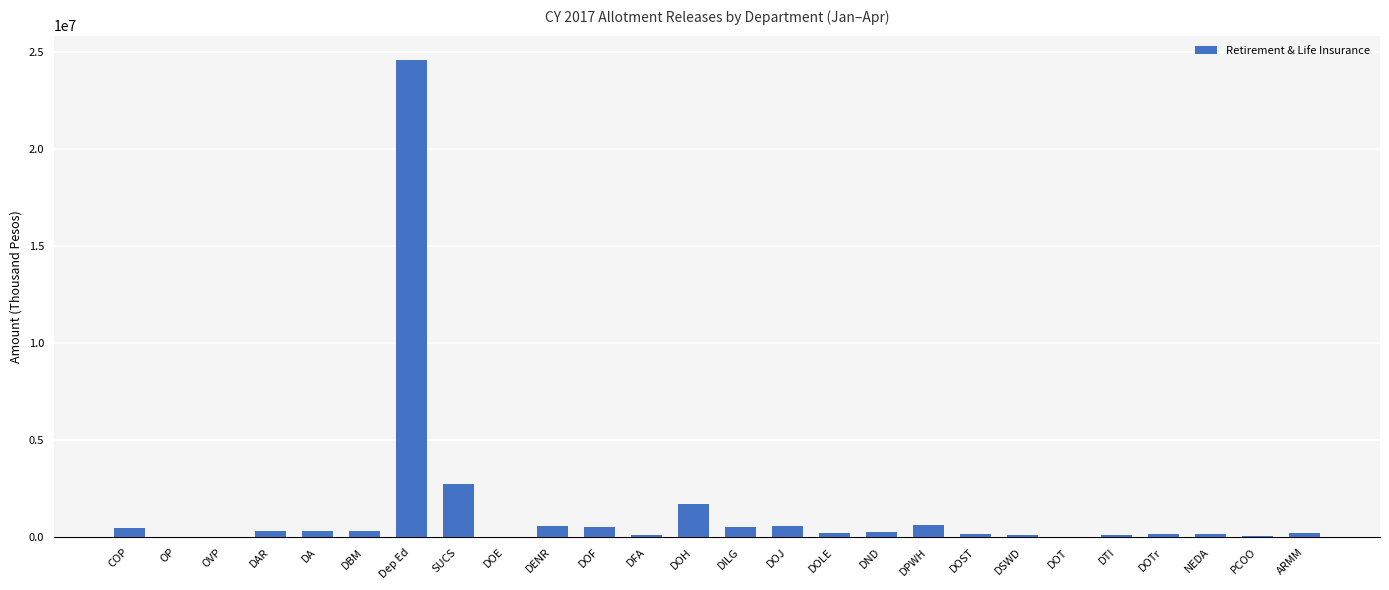

True or false: the data shows 103923 at DSWD.

True